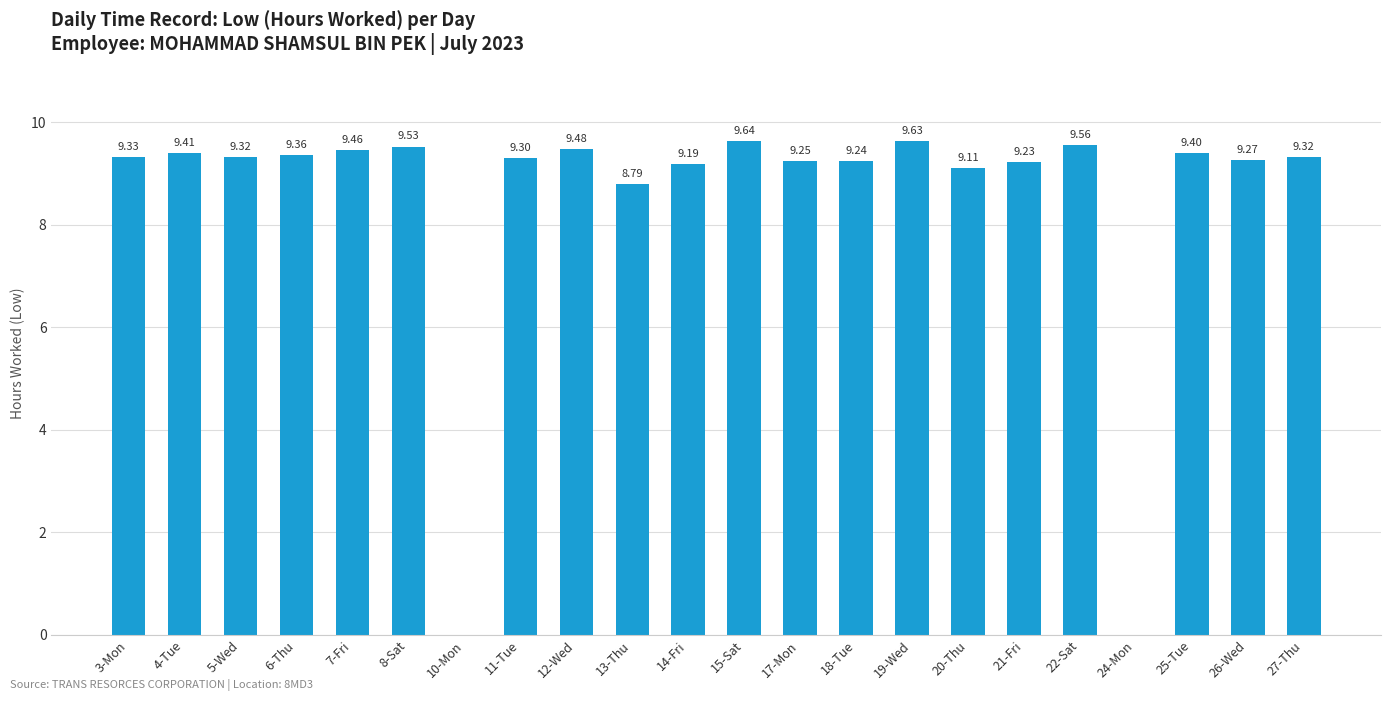

What is the change in value from 19-Wed to 24-Mon?

-9.6